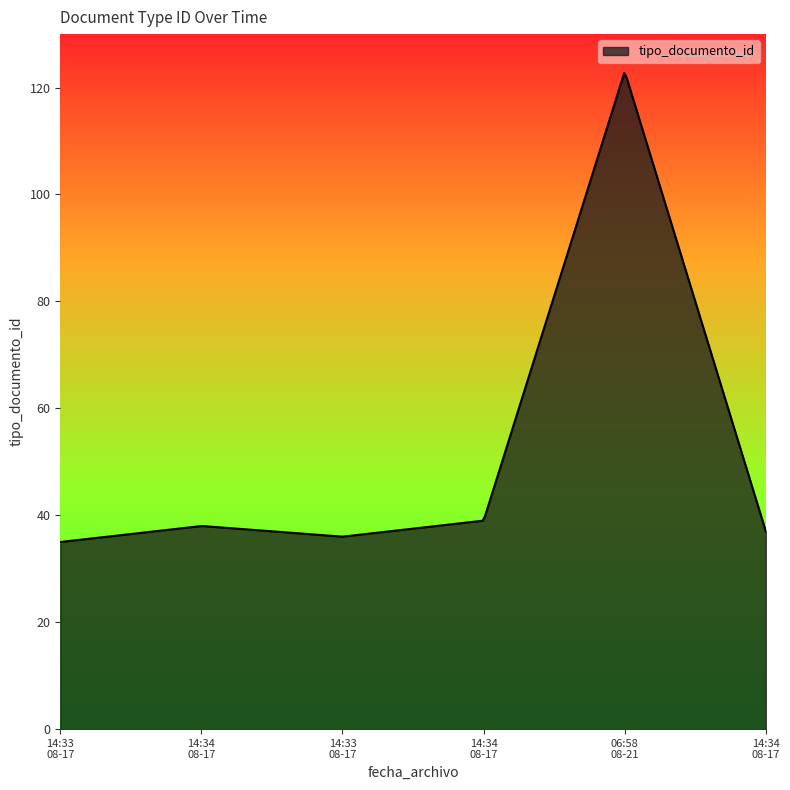

What is the smallest value displayed?

35.0